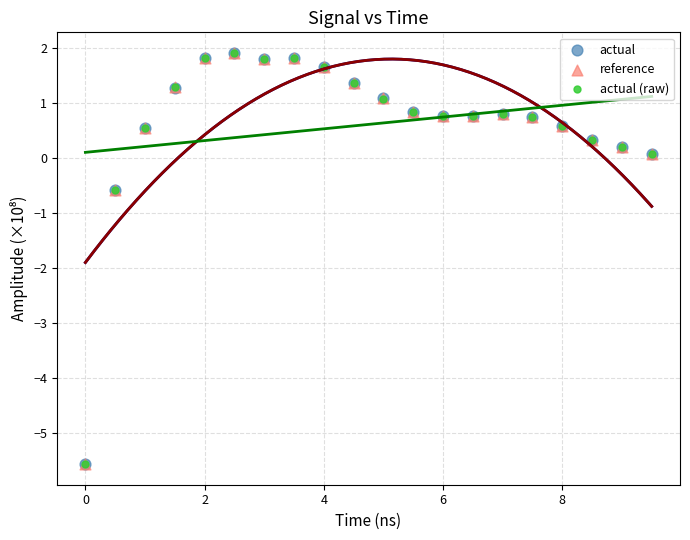

What are all the series names shown in the legend?

actual, reference, actual (raw)